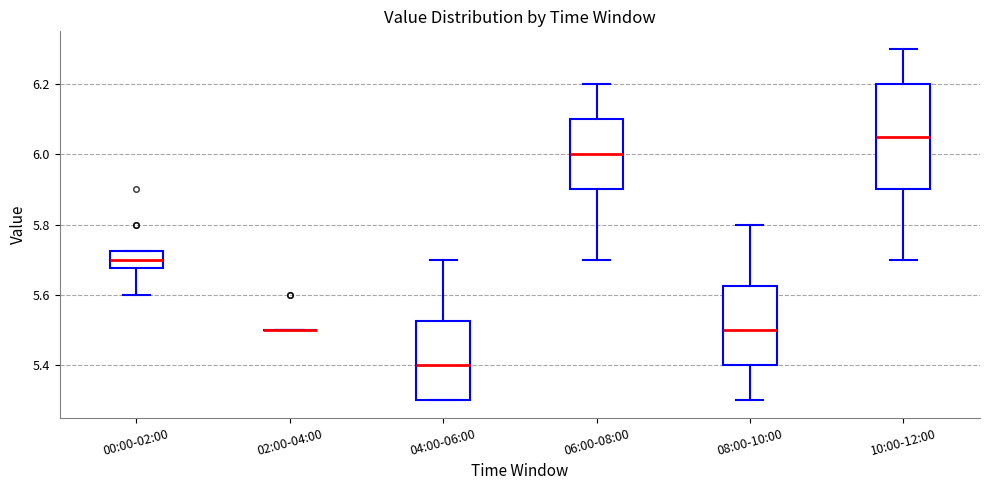

Comparing the boxes themselves (not the whiskers), which one is the tallest?

10:00-12:00